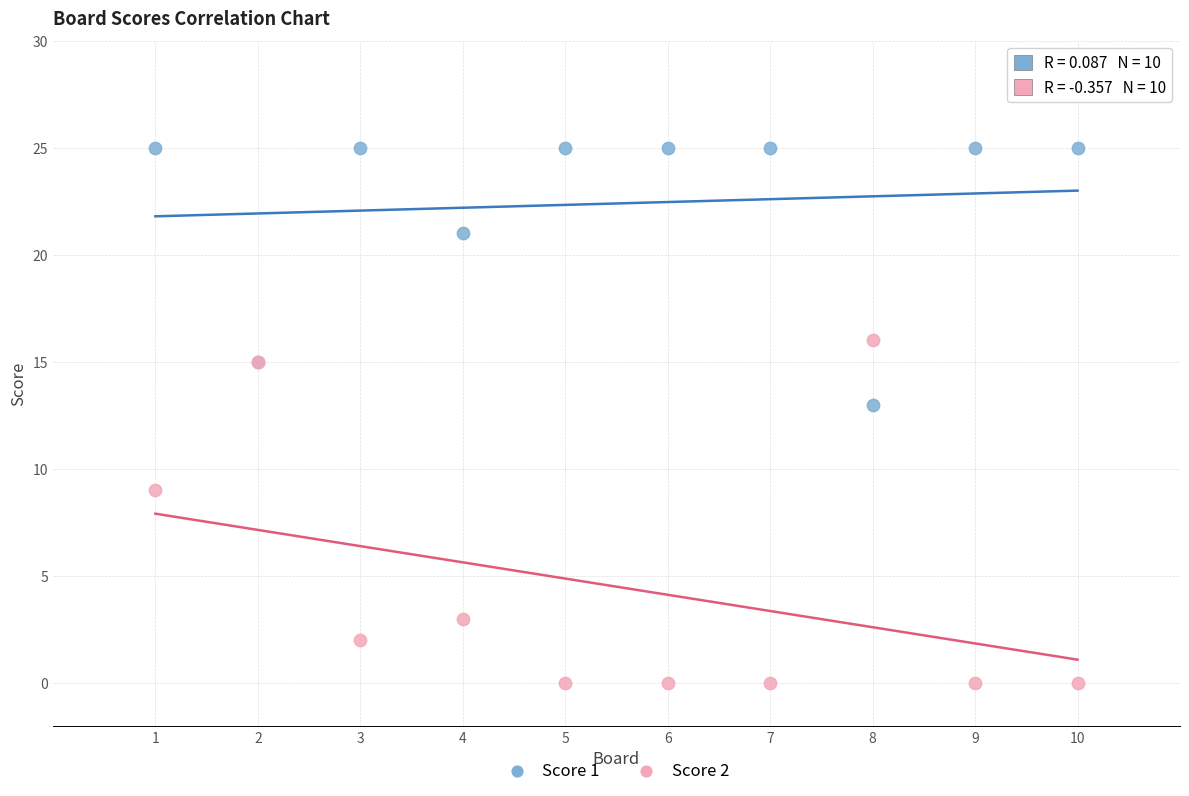

Which series reaches the minimum Y coordinate?

Score 2